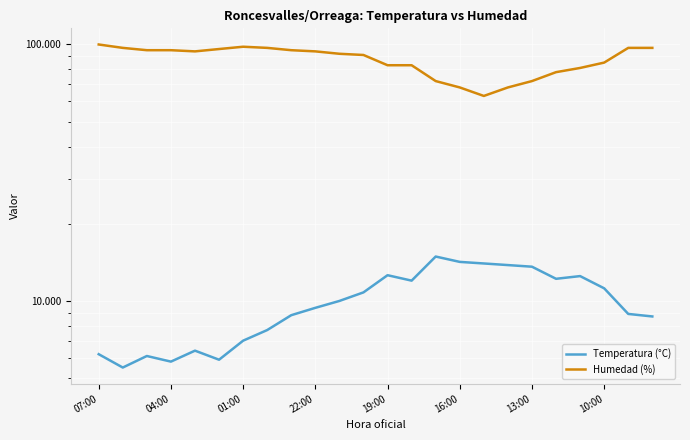

Which series has the largest range (max minus min)?

Humedad (%)